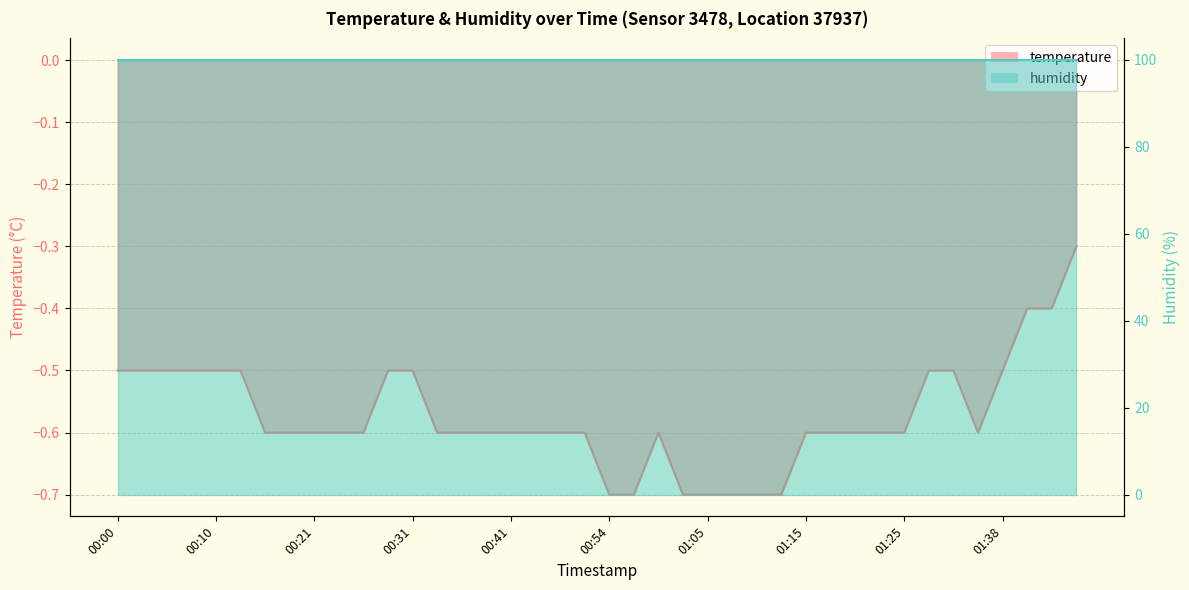

What is the sum of the values at 01:15 and 00:31?

-1.1